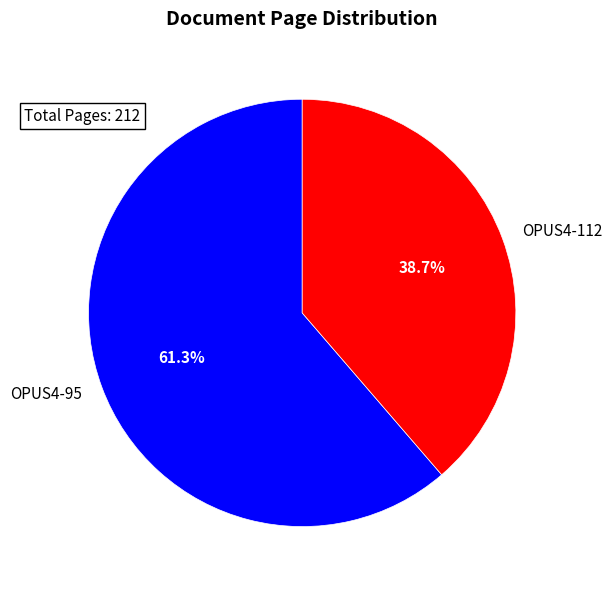

What is the smallest slice in the pie chart?

OPUS4-112